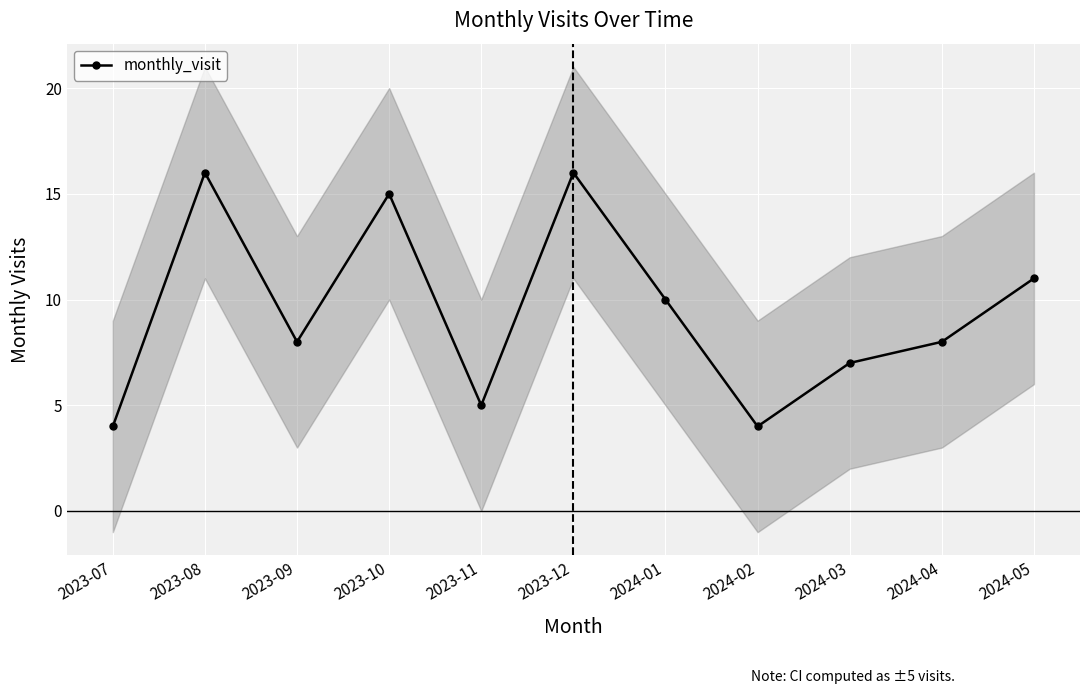

What is the ratio of the value at 2023-12 to the value at 2024-05?

1.5